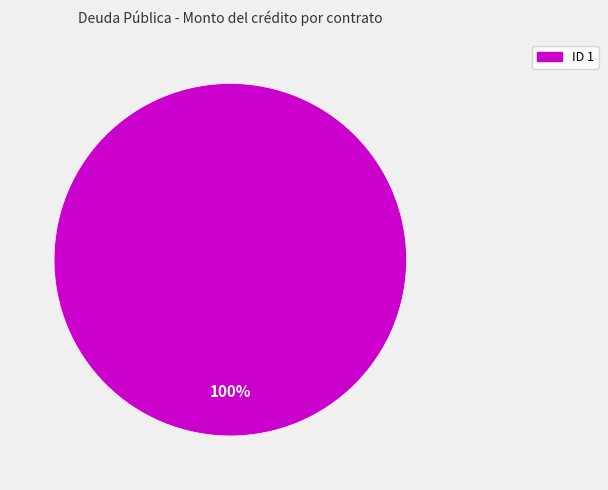

Does any single category account for the majority?

Yes